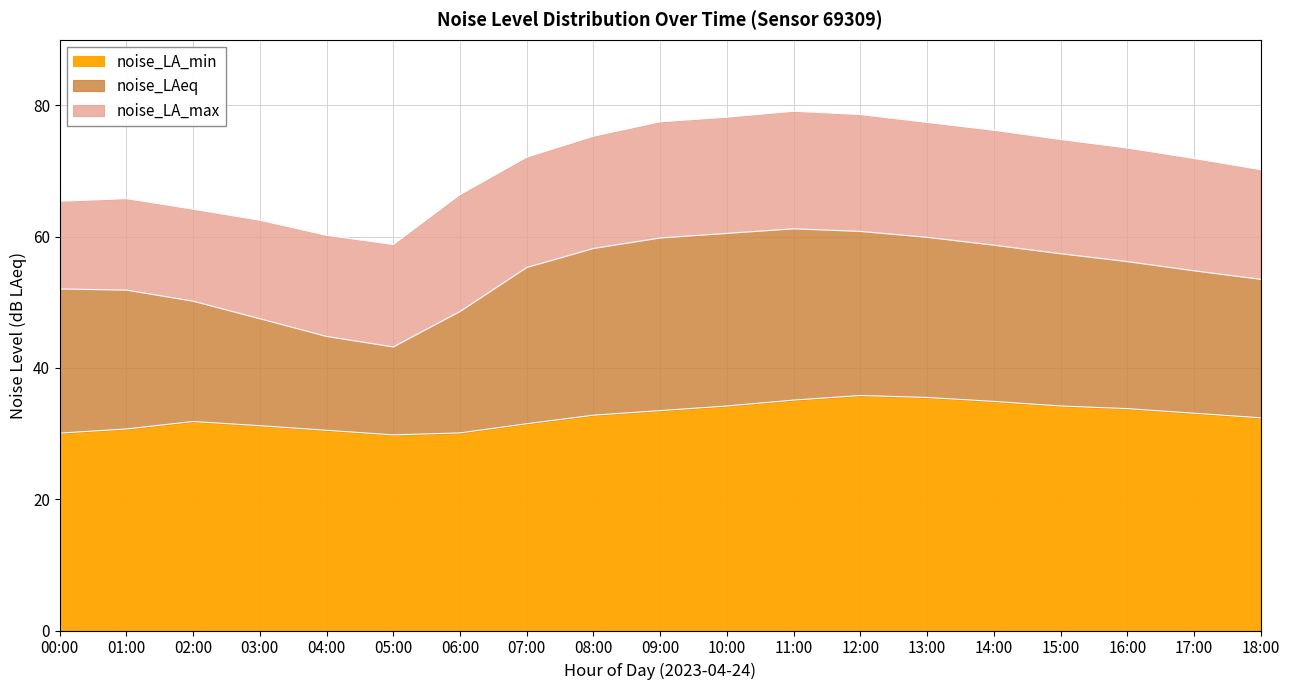

How many data points in noise_LAeq are less than 55?

9